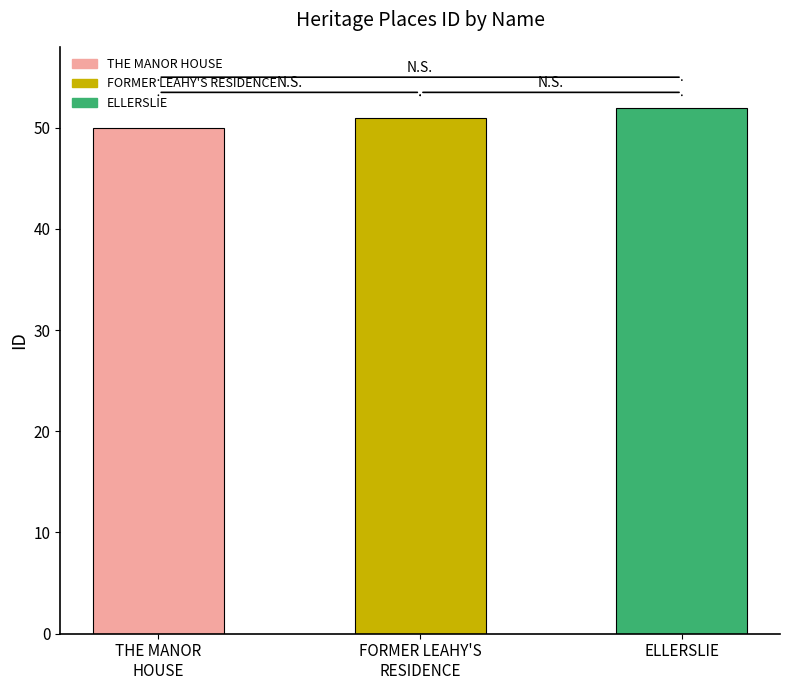

What is the ratio of the value at ELLERSLIE to the value at FORMER LEAHY'S
RESIDENCE?

1.0